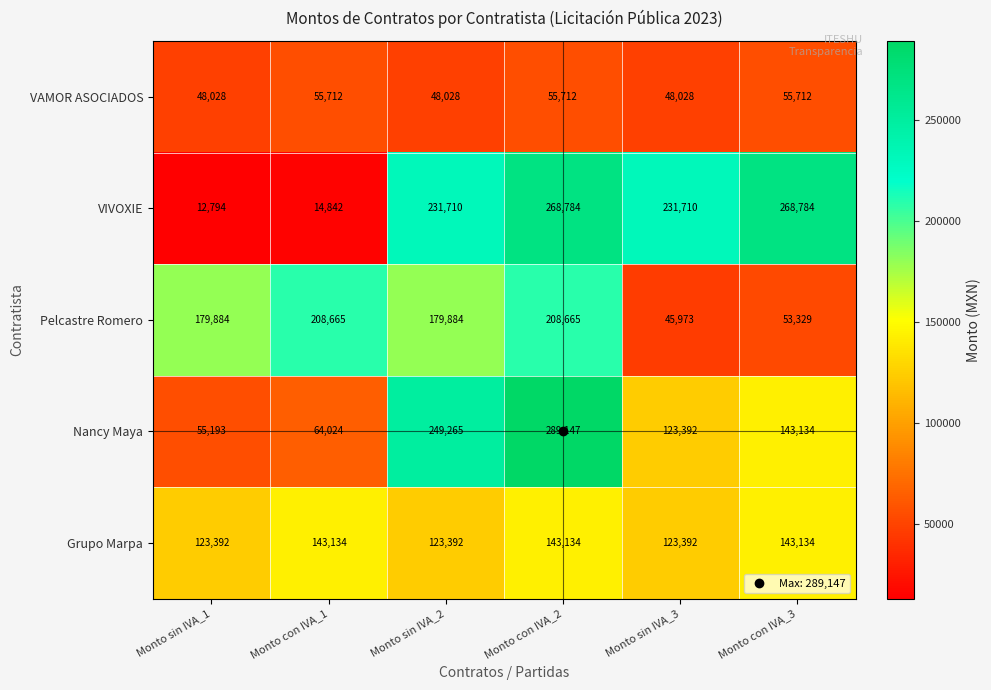

Which series changed the most between Monto sin IVA_3 and Monto con IVA_3?

VIVOXIE